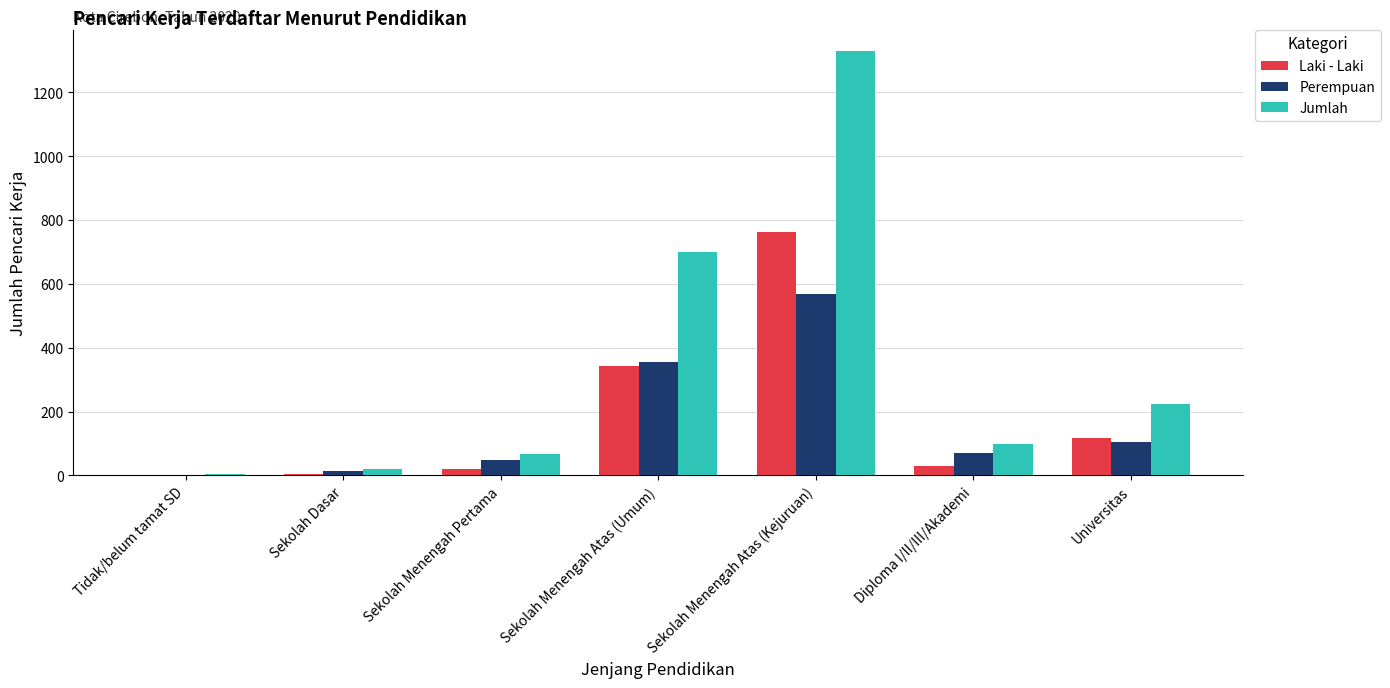

What is the average value of the Perempuan series?

166